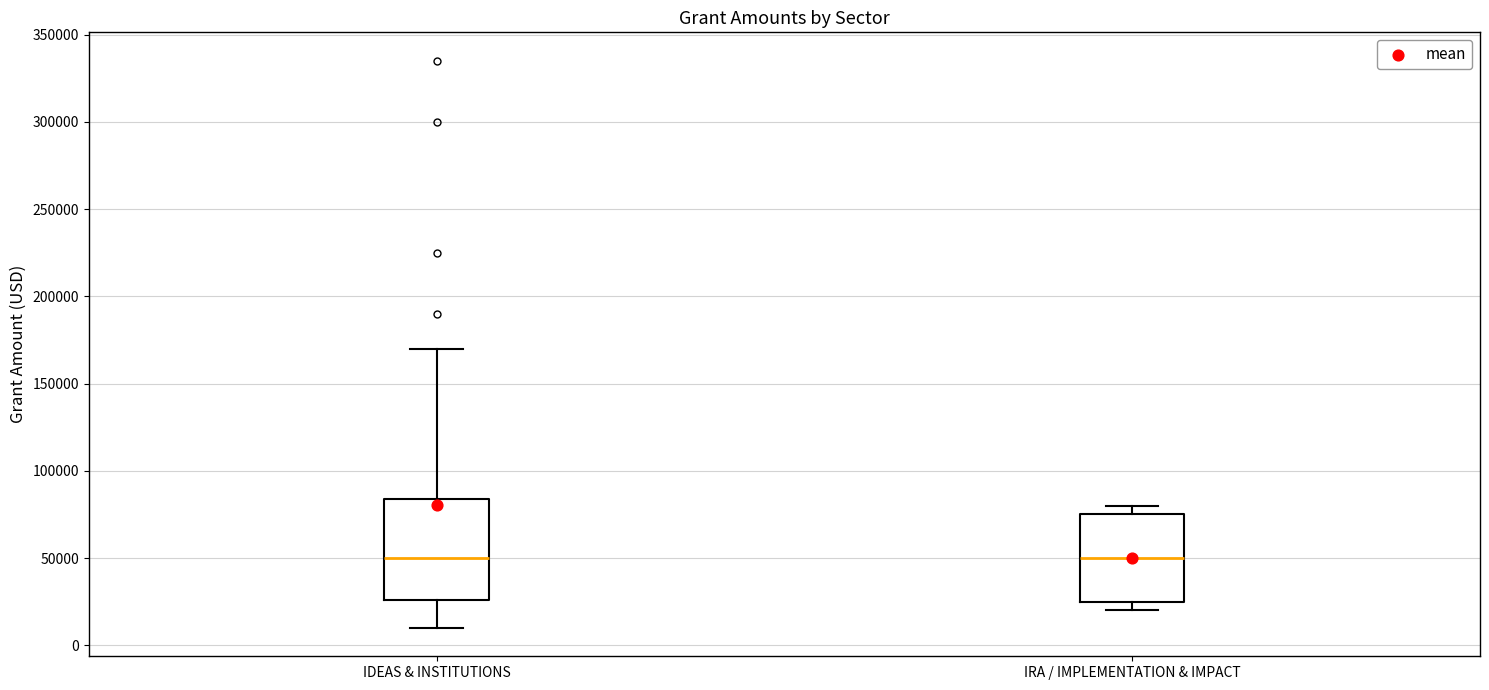

Which box is the tallest, from its lower edge to its upper edge?

IDEAS & INSTITUTIONS